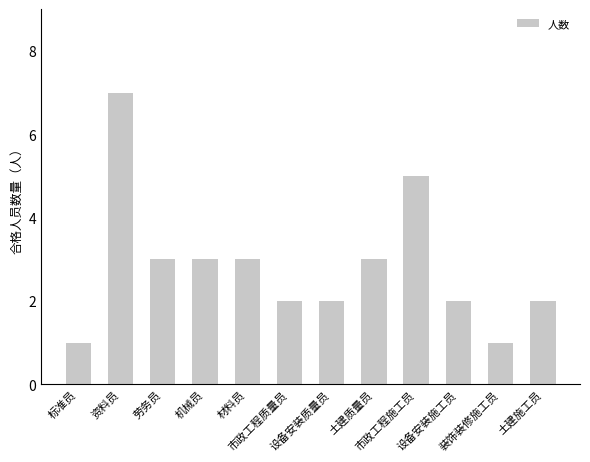

Reading left to right, what are all the values shown in this chart?

标准员=1	资料员=7	劳务员=3	机械员=3	材料员=3	市政工程质量员=2	设备安装质量员=2	土建质量员=3	市政工程施工员=5	设备安装施工员=2	装饰装修施工员=1	土建施工员=2